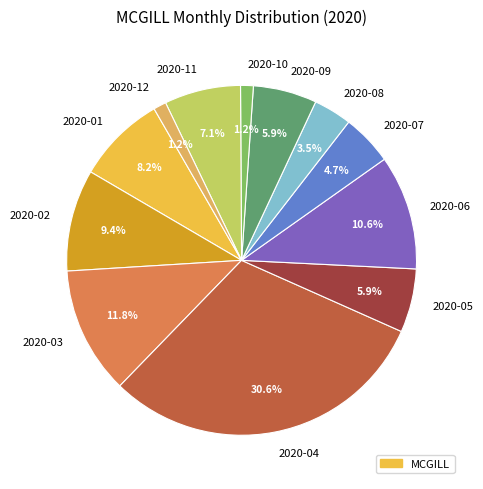

Is there any slice that represents more than half of the pie?

No